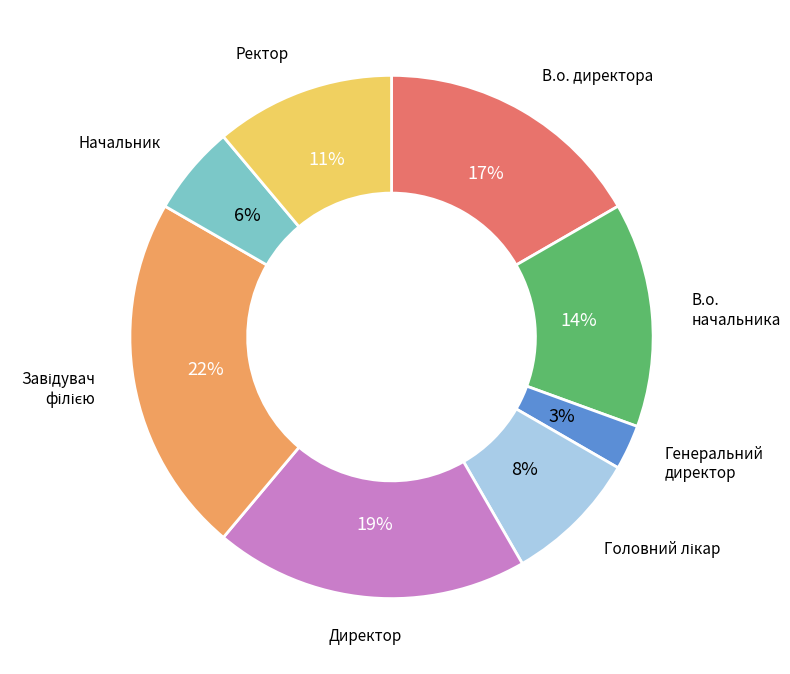

Between Директор and В.о. директора, which is larger?

Директор